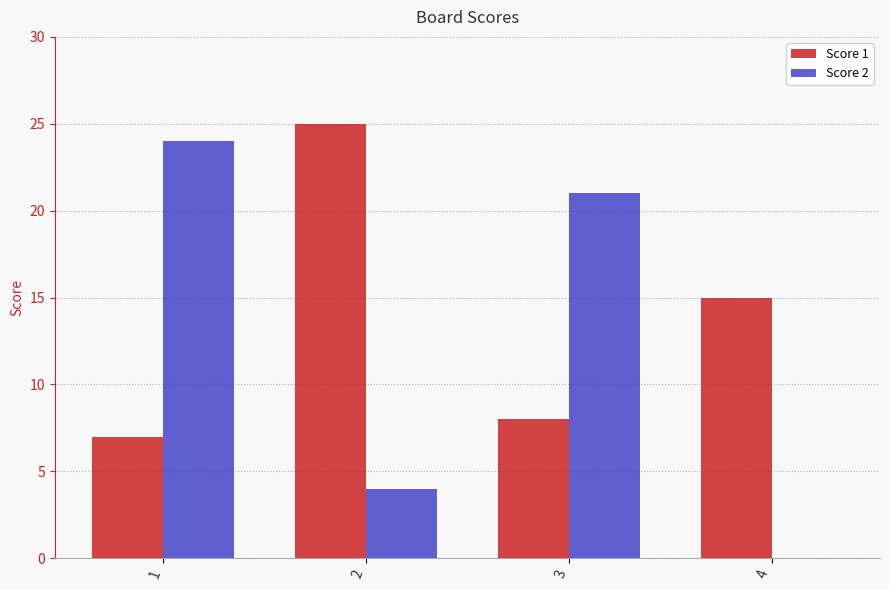

What is the highest value of the Score 1 series?

25